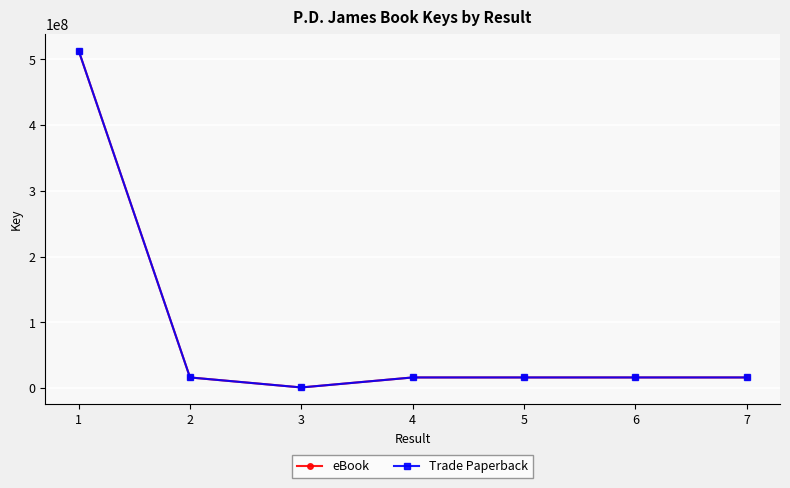

Is this an area chart (filled region under the line)?

No